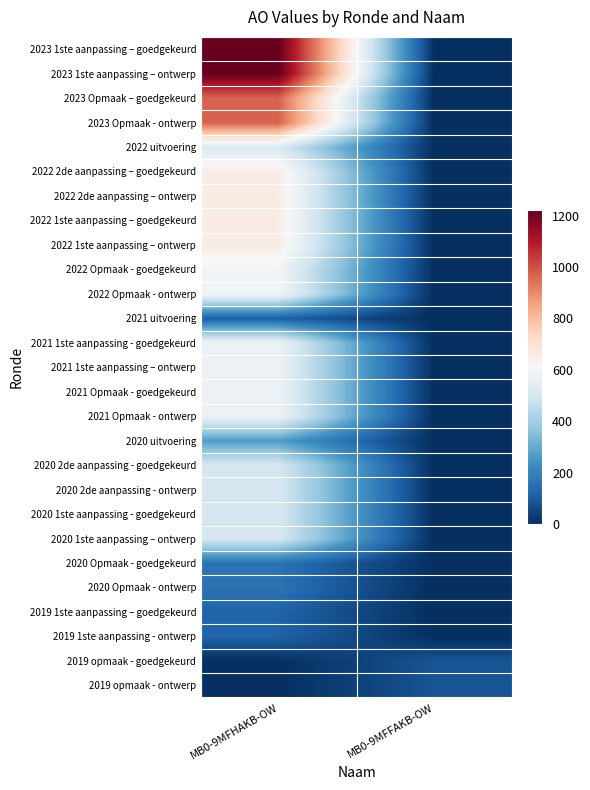

Reading right to left, what are all the values shown in this chart?

2023 1ste aanpassing – goedgekeurd: MB0-9MFFAKB-OW=0	MB0-9MFHAKB-OW=1221
2023 1ste aanpassing – ontwerp: MB0-9MFFAKB-OW=0	MB0-9MFHAKB-OW=1221
2023 Opmaak – goedgekeurd: MB0-9MFFAKB-OW=0	MB0-9MFHAKB-OW=970
2023 Opmaak - ontwerp: MB0-9MFFAKB-OW=0	MB0-9MFHAKB-OW=970
2022 uitvoering: MB0-9MFFAKB-OW=0	MB0-9MFHAKB-OW=520
2022 2de aanpassing – goedgekeurd: MB0-9MFFAKB-OW=0	MB0-9MFHAKB-OW=654
2022 2de aanpassing – ontwerp: MB0-9MFFAKB-OW=0	MB0-9MFHAKB-OW=654
2022 1ste aanpassing – goedgekeurd: MB0-9MFFAKB-OW=0	MB0-9MFHAKB-OW=654
2022 1ste aanpassing – ontwerp: MB0-9MFFAKB-OW=0	MB0-9MFHAKB-OW=654
2022 Opmaak - goedgekeurd: MB0-9MFFAKB-OW=0	MB0-9MFHAKB-OW=594
2022 Opmaak - ontwerp: MB0-9MFFAKB-OW=0	MB0-9MFHAKB-OW=594
2021 uitvoering: MB0-9MFFAKB-OW=0	MB0-9MFHAKB-OW=110
2021 1ste aanpassing - goedgekeurd: MB0-9MFFAKB-OW=0	MB0-9MFHAKB-OW=576
2021 1ste aanpassing – ontwerp: MB0-9MFFAKB-OW=0	MB0-9MFHAKB-OW=576
2021 Opmaak - goedgekeurd: MB0-9MFFAKB-OW=0	MB0-9MFHAKB-OW=576
2021 Opmaak - ontwerp: MB0-9MFFAKB-OW=0	MB0-9MFHAKB-OW=576
2020 uitvoering: MB0-9MFFAKB-OW=0	MB0-9MFHAKB-OW=269
2020 2de aanpassing - goedgekeurd: MB0-9MFFAKB-OW=0	MB0-9MFHAKB-OW=509
2020 2de aanpassing - ontwerp: MB0-9MFFAKB-OW=0	MB0-9MFHAKB-OW=509
2020 1ste aanpassing - goedgekeurd: MB0-9MFFAKB-OW=0	MB0-9MFHAKB-OW=509
2020 1ste aanpassing – ontwerp: MB0-9MFFAKB-OW=0	MB0-9MFHAKB-OW=509
2020 Opmaak - goedgekeurd: MB0-9MFFAKB-OW=0	MB0-9MFHAKB-OW=160
2020 Opmaak - ontwerp: MB0-9MFFAKB-OW=0	MB0-9MFHAKB-OW=160
2019 1ste aanpassing – goedgekeurd: MB0-9MFFAKB-OW=0	MB0-9MFHAKB-OW=120
2019 1ste aanpassing - ontwerp: MB0-9MFFAKB-OW=0	MB0-9MFHAKB-OW=120
2019 opmaak - goedgekeurd: MB0-9MFFAKB-OW=85	MB0-9MFHAKB-OW=0
2019 opmaak - ontwerp: MB0-9MFFAKB-OW=85	MB0-9MFHAKB-OW=0